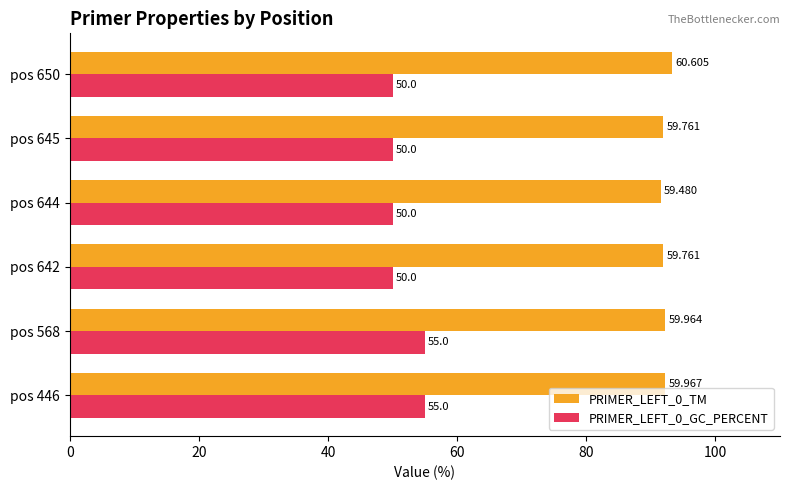

Is the value of PRIMER_LEFT_0_TM at pos 645 greater than the value of PRIMER_LEFT_0_GC_PERCENT at pos 644?

Yes